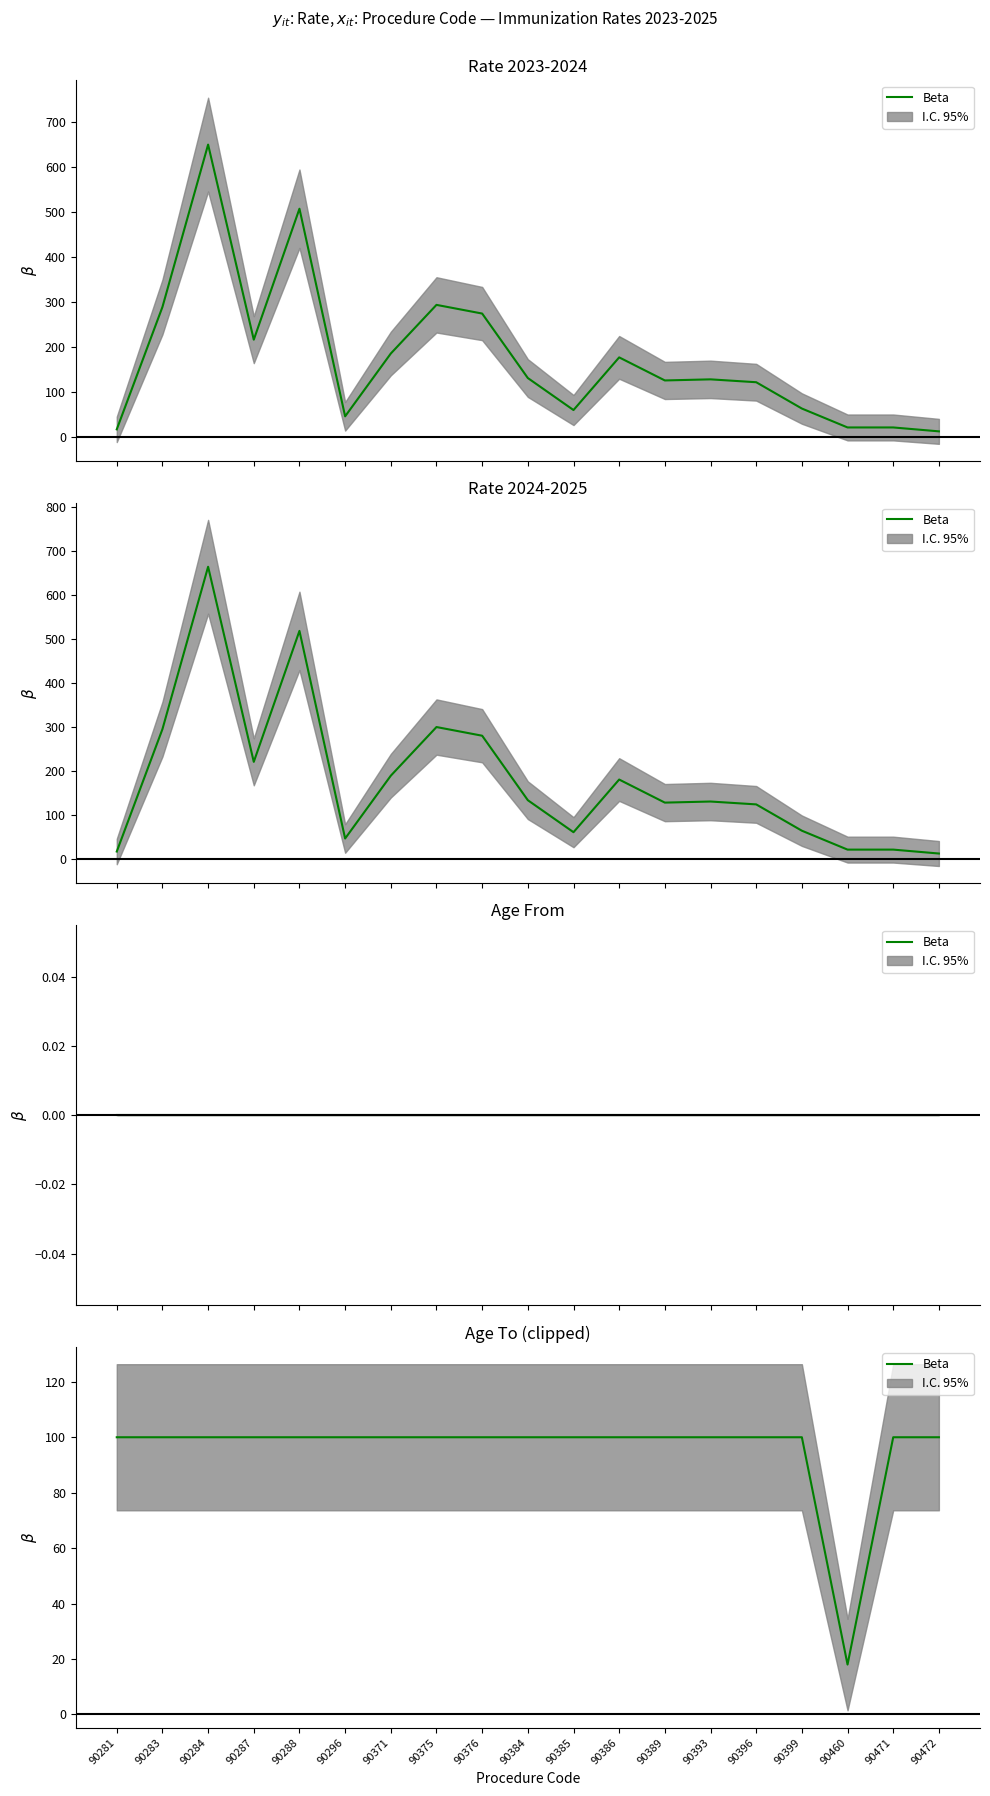

Reading left to right, list all the values displayed in this chart.

100	100	100	100	100	100	100	100	100	100	100	100	100	100	100	100	18	100	100